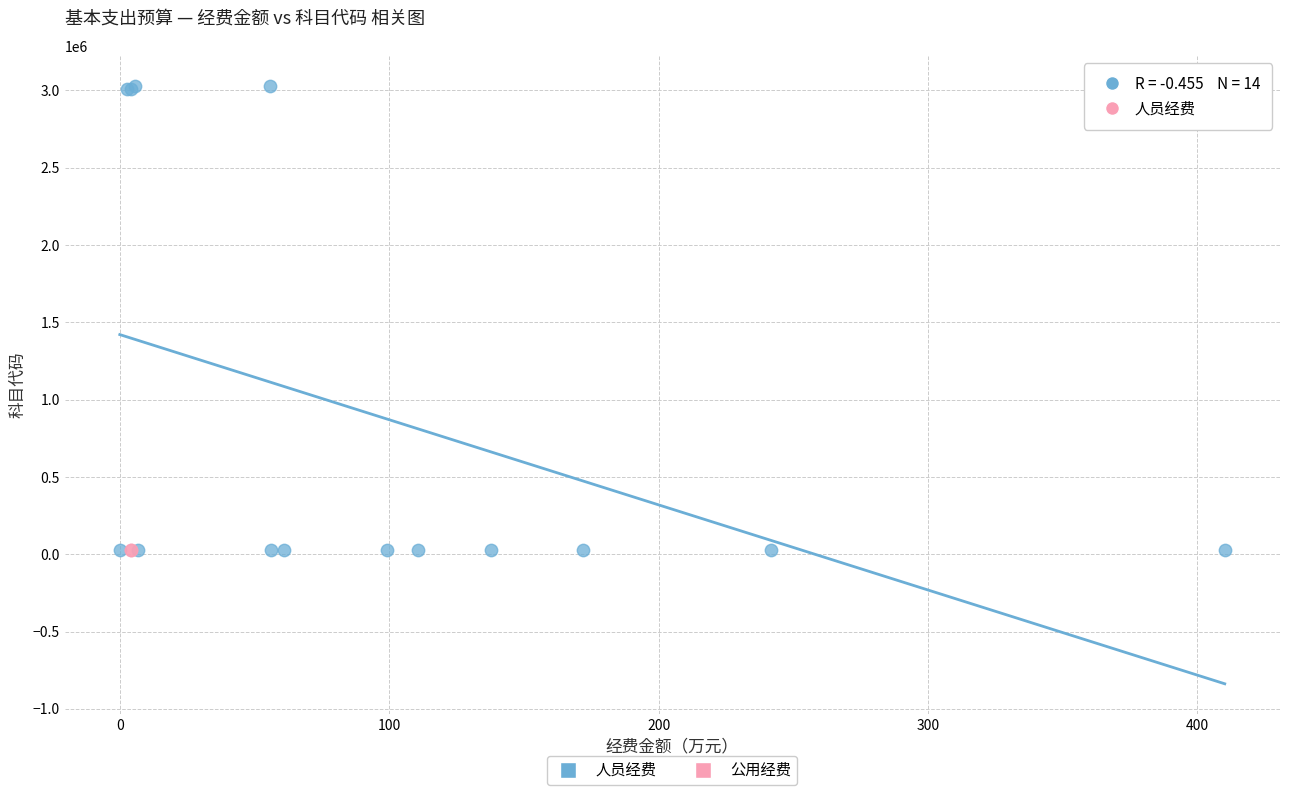

What are all the series names shown in the legend?

人员经费, 公用经费